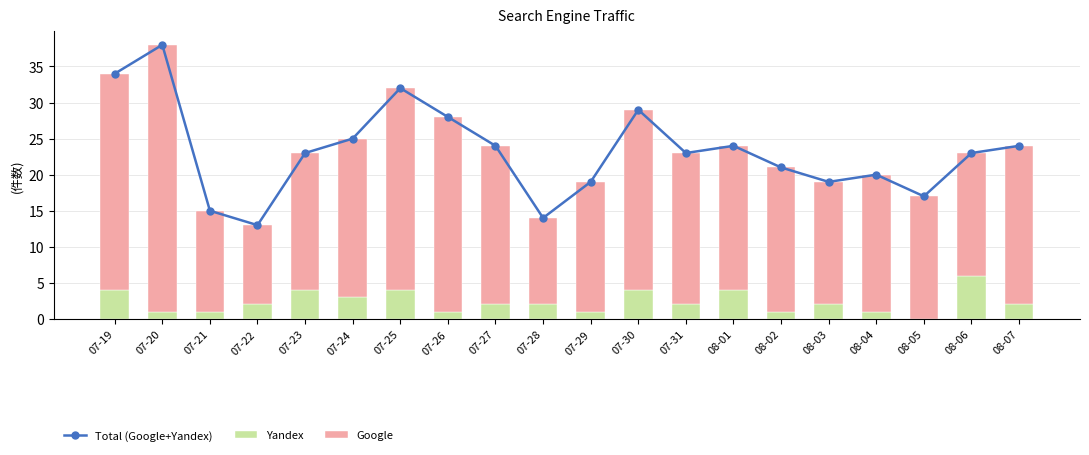

The value of Total (Google+Yandex) at 08-06 is 37. True or false?

False